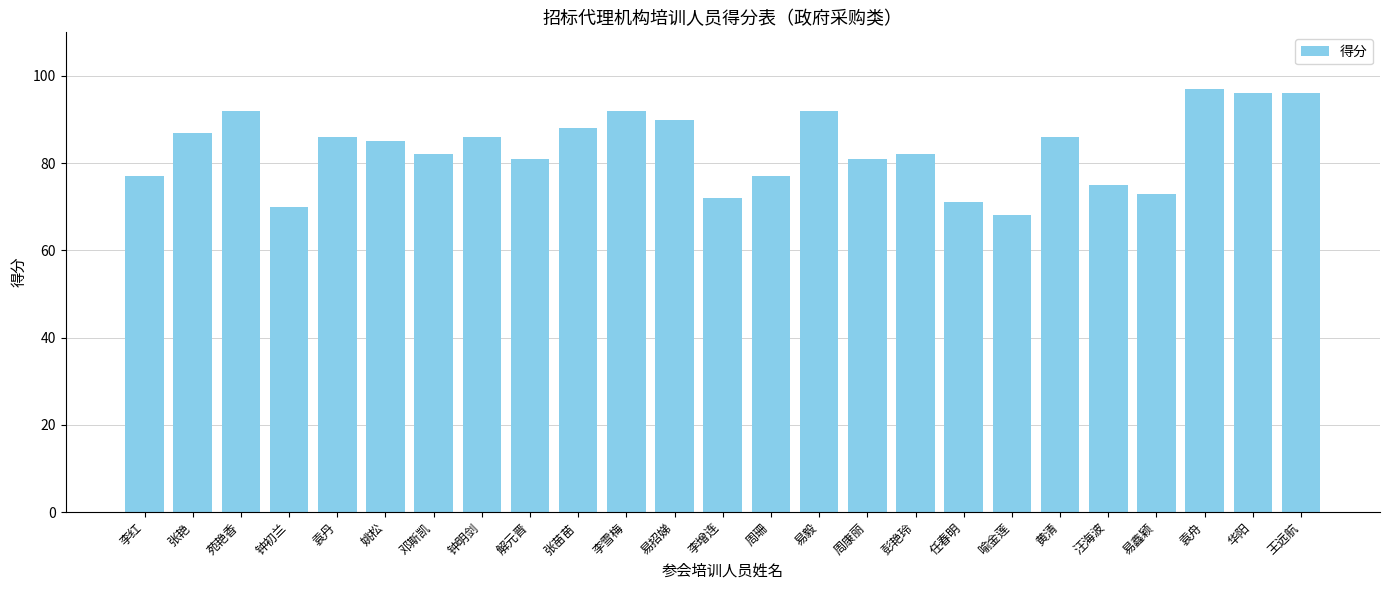

Reading left to right, what are all the values shown in this chart?

77	87	92	70	86	85	82	86	81	88	92	90	72	77	92	81	82	71	68	86	75	73	97	96	96